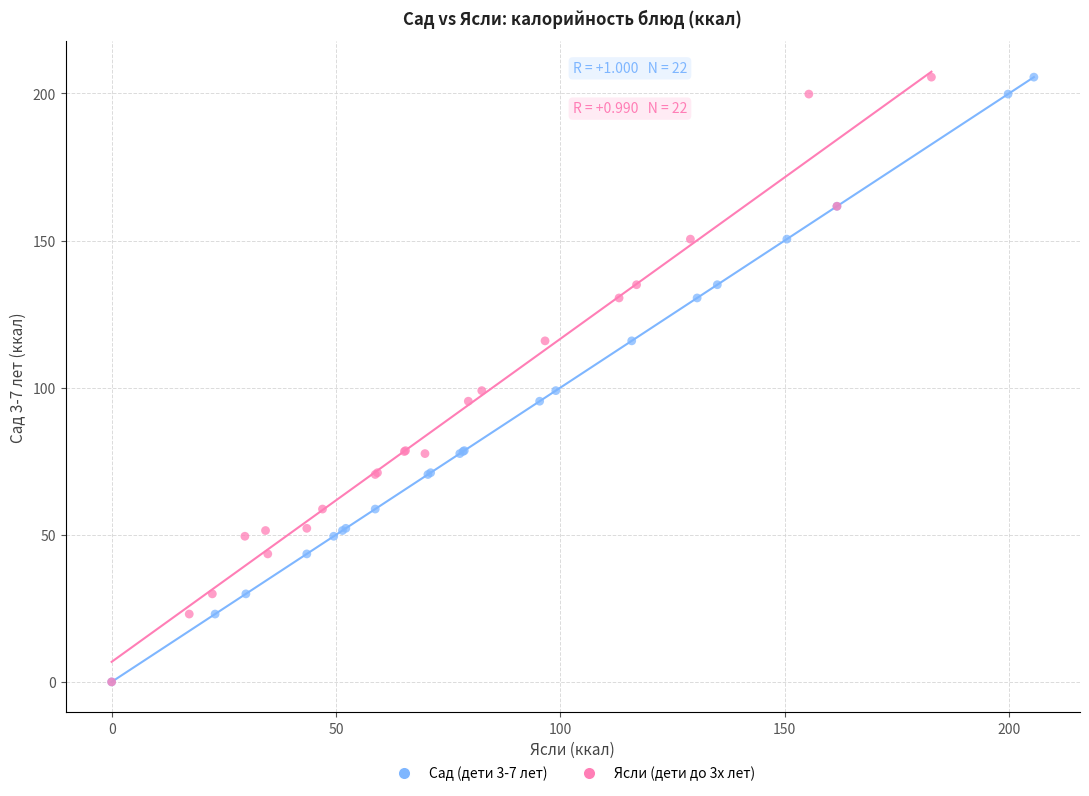

What are all the series names shown in the legend?

Сад (дети 3-7 лет), Ясли (дети до 3х лет)